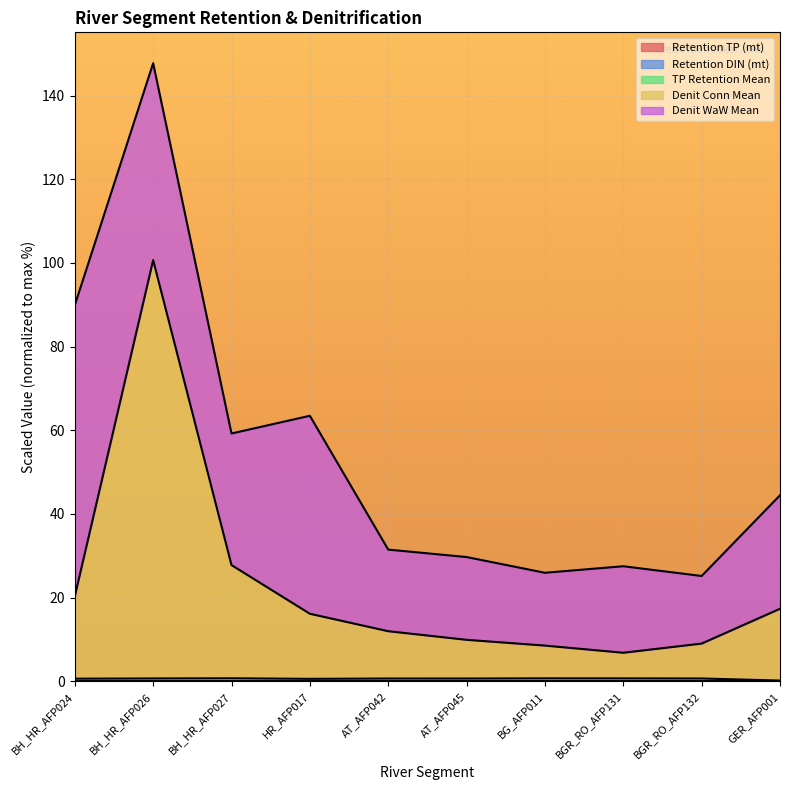

At how many categories does at least one series exceed 91?

1